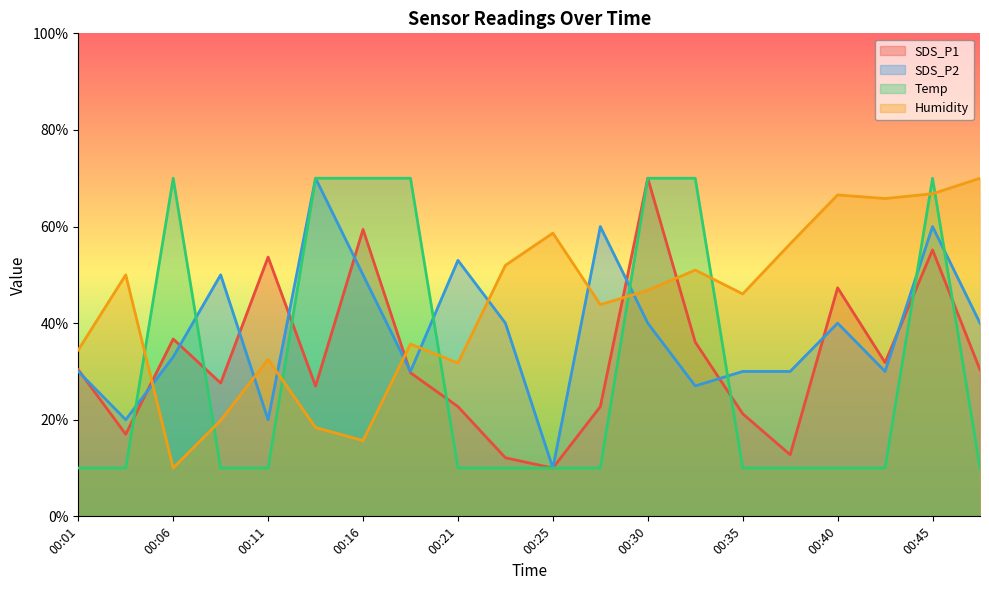

Between 00:13 and 00:33, which is larger?

00:33